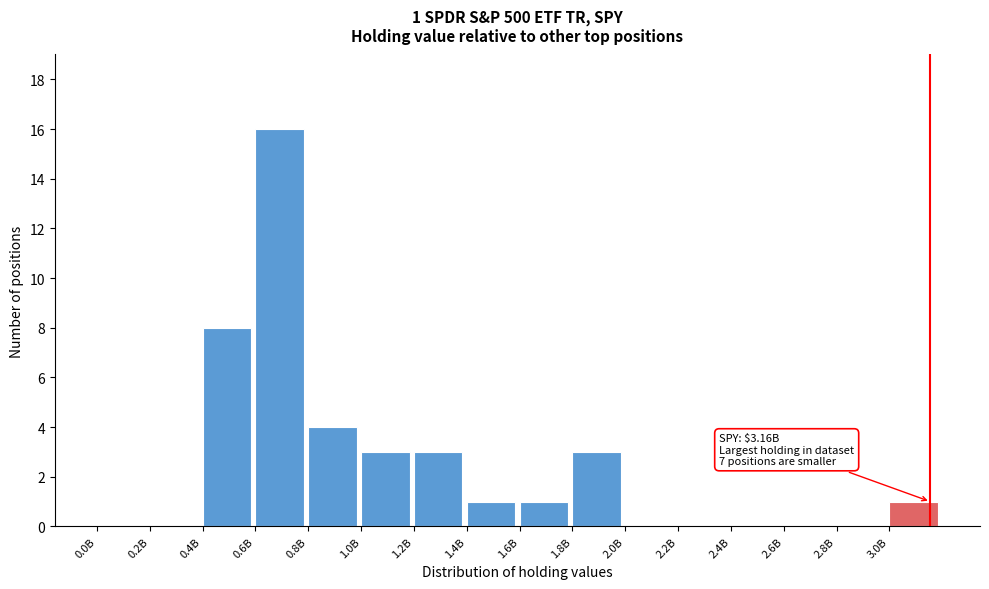

Reading left to right, what are all the values shown in this chart?

0.0B=0	0.2B=0	0.4B=8	0.6B=16	0.8B=4	1.0B=3	1.2B=3	1.4B=1	1.6B=1	1.8B=3	2.0B=0	2.2B=0	2.4B=0	2.6B=0	2.8B=0	3.0B=1